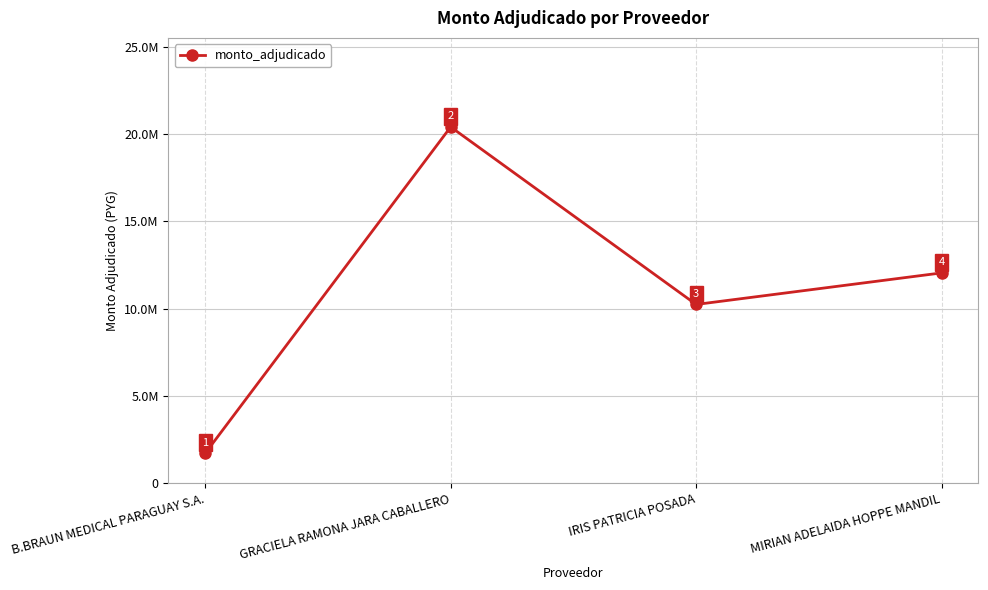

What is the label of the 4th point from the left?

MIRIAN ADELAIDA HOPPE MANDIL